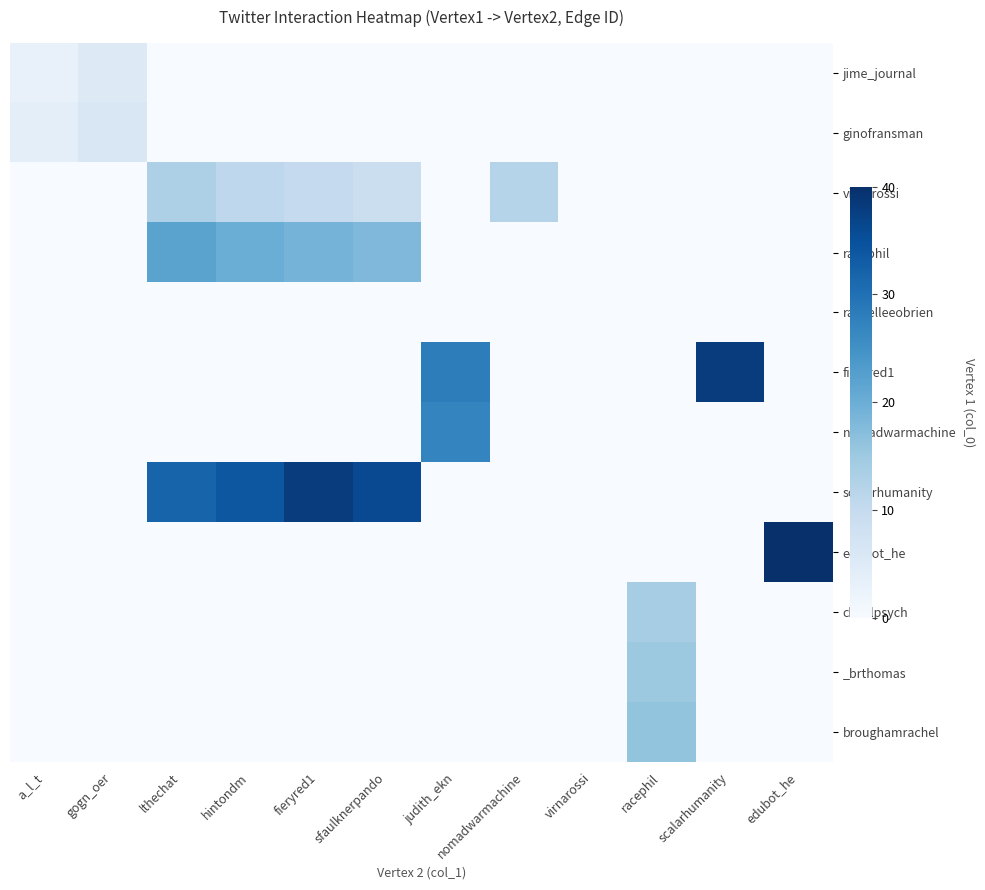

Which category has the highest value across all series?

edubot_he